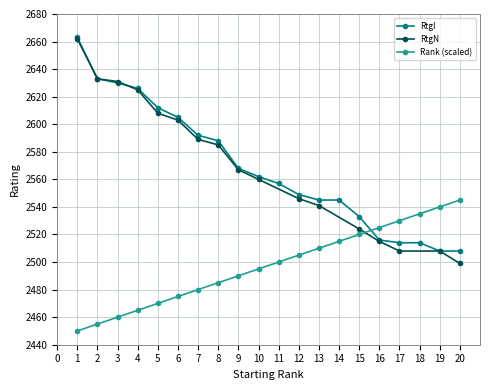

How many times do No and RtgI cross each other?

1